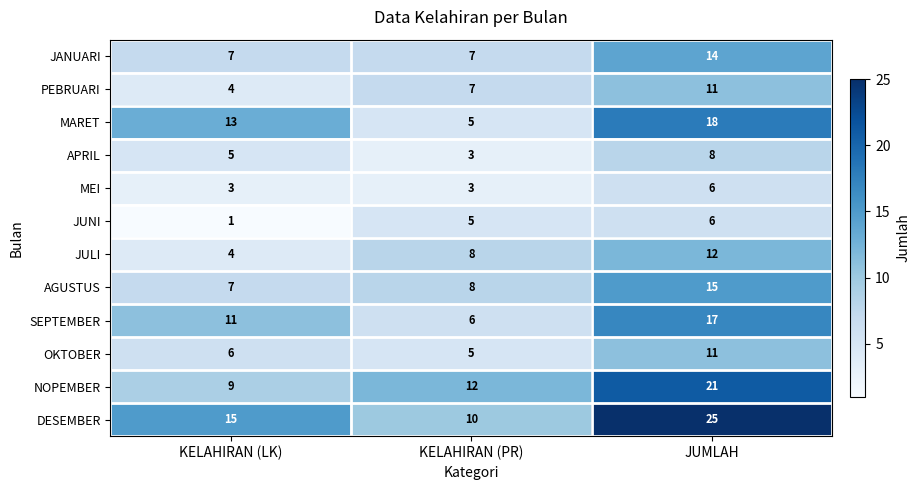

What is the approximate value of JULI at JUMLAH?

12